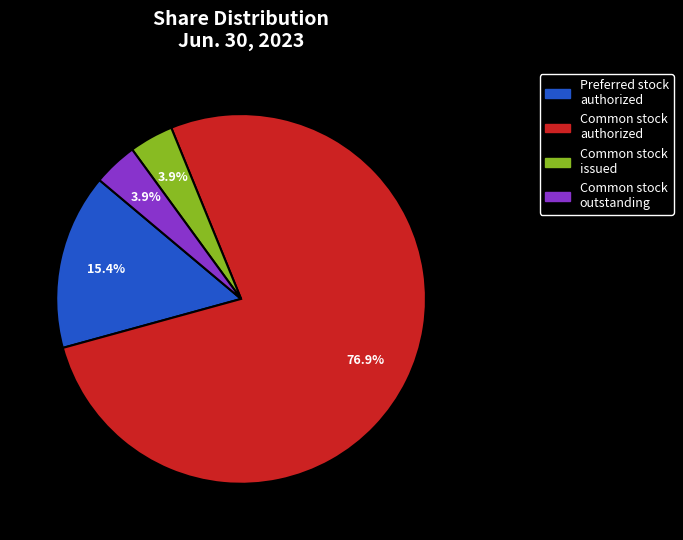

Which has a higher value, Preferred stock authorized or Common stock issued?

Preferred stock authorized